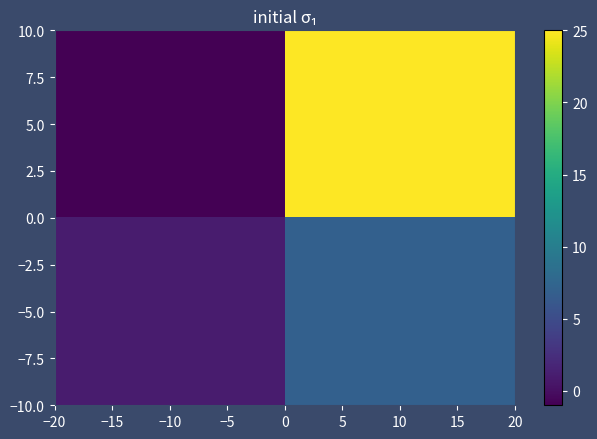

Reading left to right, extract all data points from this chart.

5.0: −10=-1	10=25
−5.0: −10=1	10=7